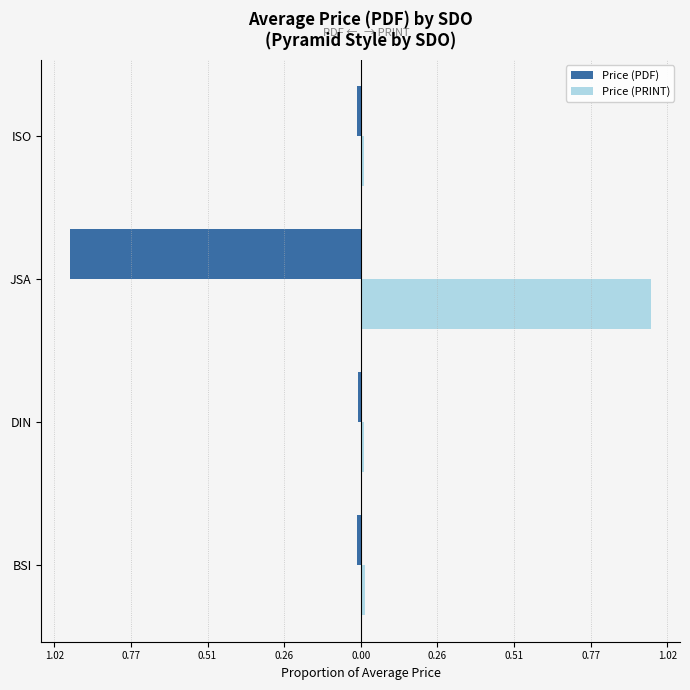

What are all the series names shown in the legend?

Price (PDF), Price (PRINT)